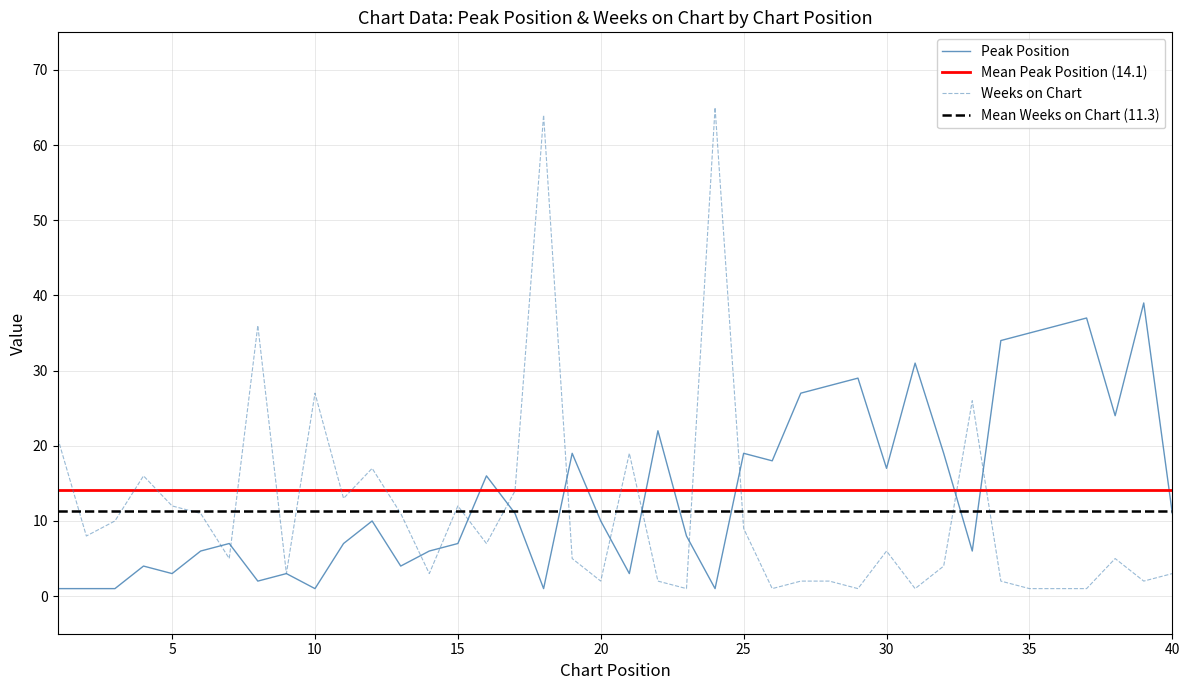

Which category has the highest value across all series?

24